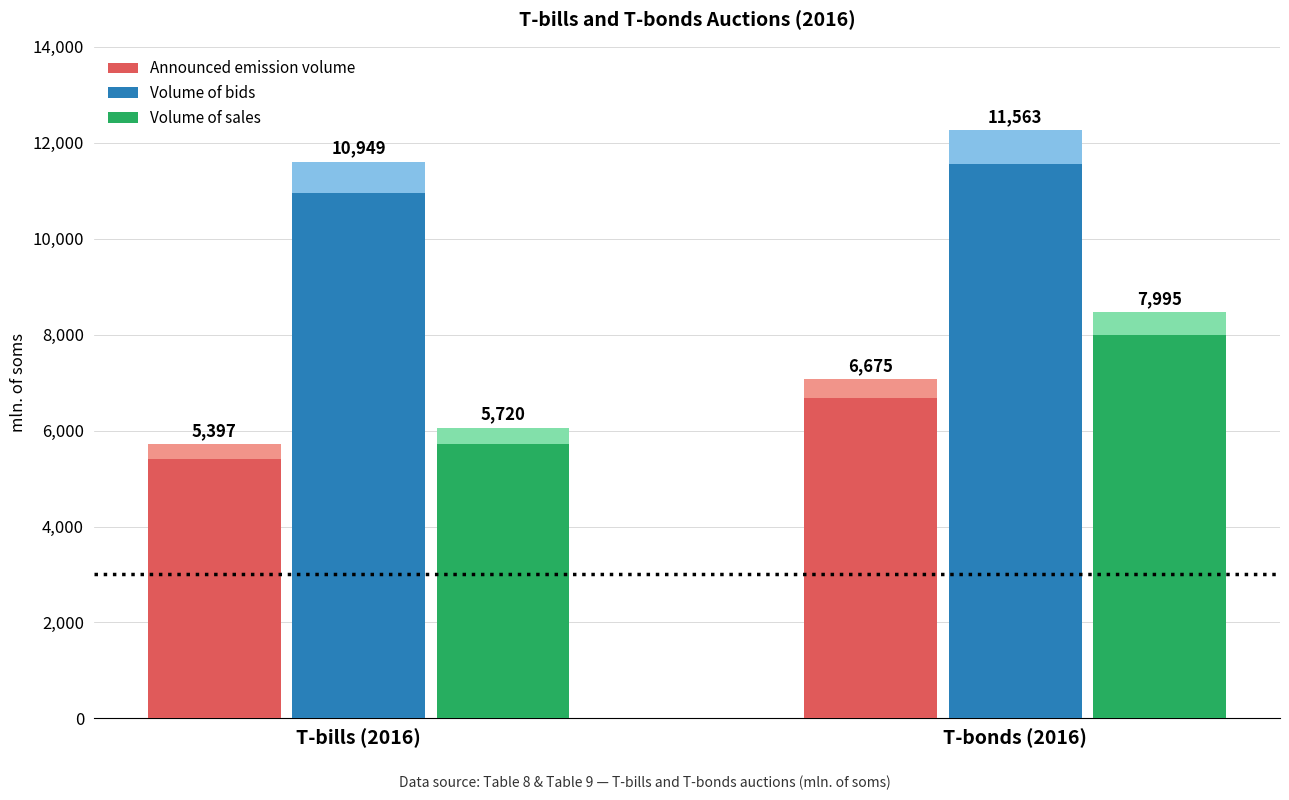

Rank the series at T-bonds (2016) from highest to lowest value.

Volume of bids, Volume of sales, Announced emission volume